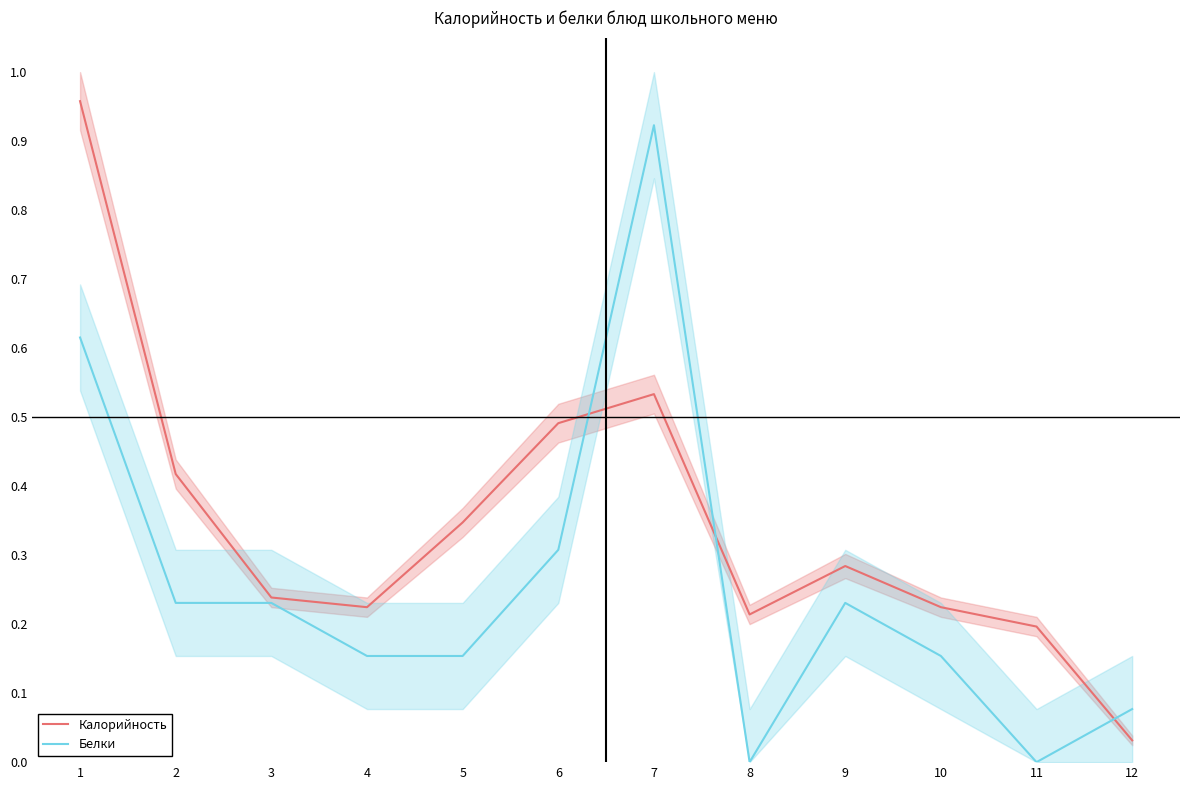

Does the chart display data point markers on the line(s)?

No